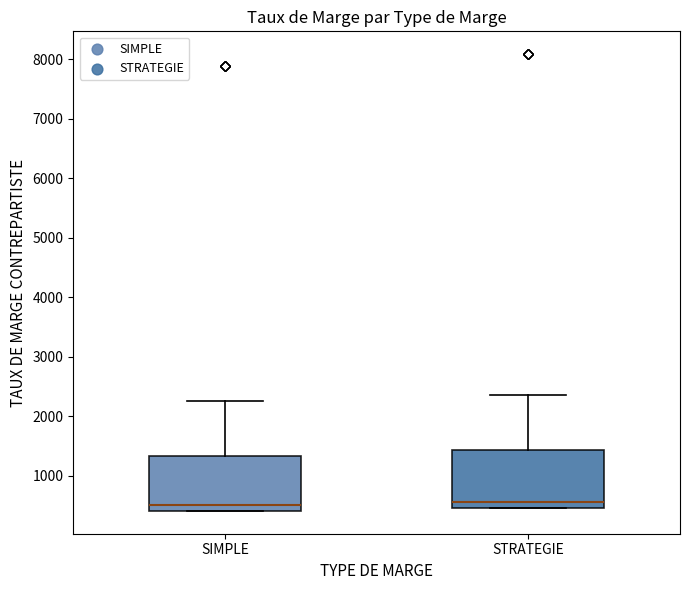

Where does the median line of the box for SIMPLE sit on the y-axis? The values are not printed on the chart, so give them approximately, as read against the axis.

500